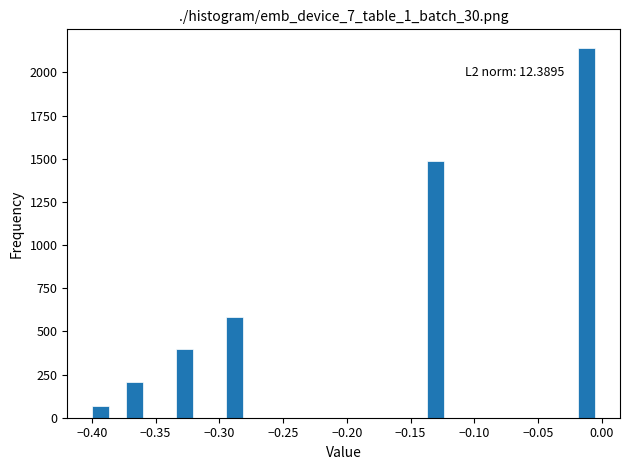

Around what value on the x-axis is the tallest bar? Give the approximate position of its centre, as read against the axis.

-0.010